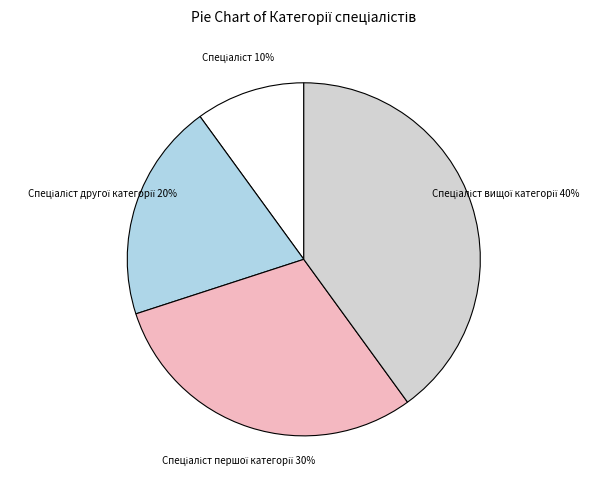

To the nearest percent, what is the average slice percentage?

25%